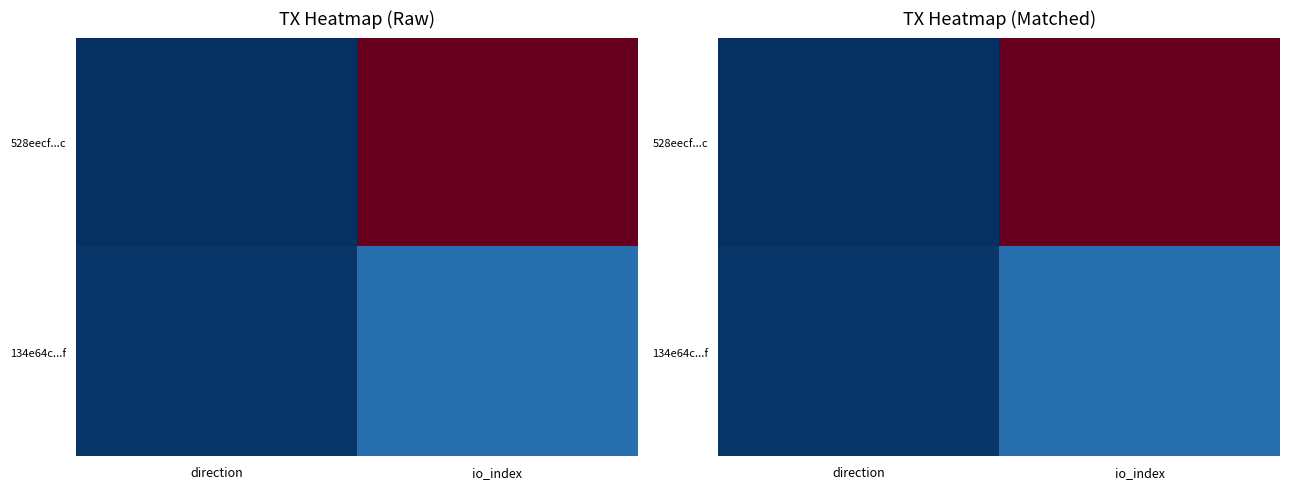

Rank the series by their average value, from highest to lowest.

528eecf...c, 134e64c...f